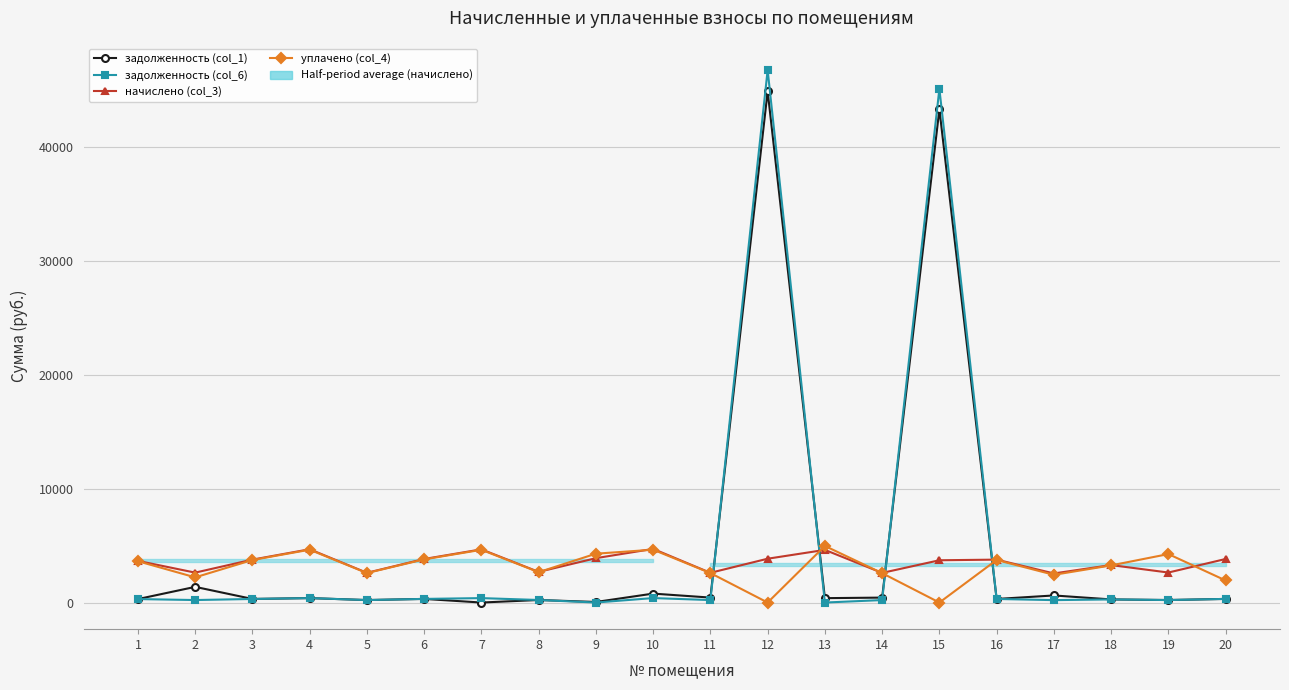

Is it true that задолженность (col_6) equals 319.0 at 6?

True